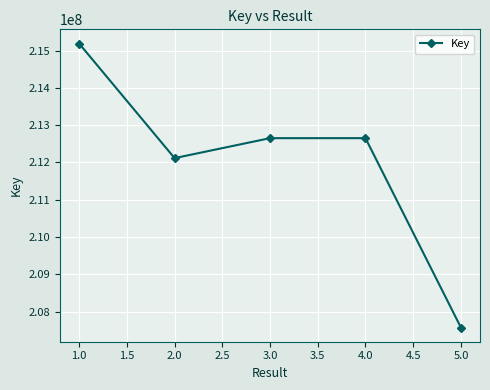

The value at 5.0 is 207576010. True or false?

True